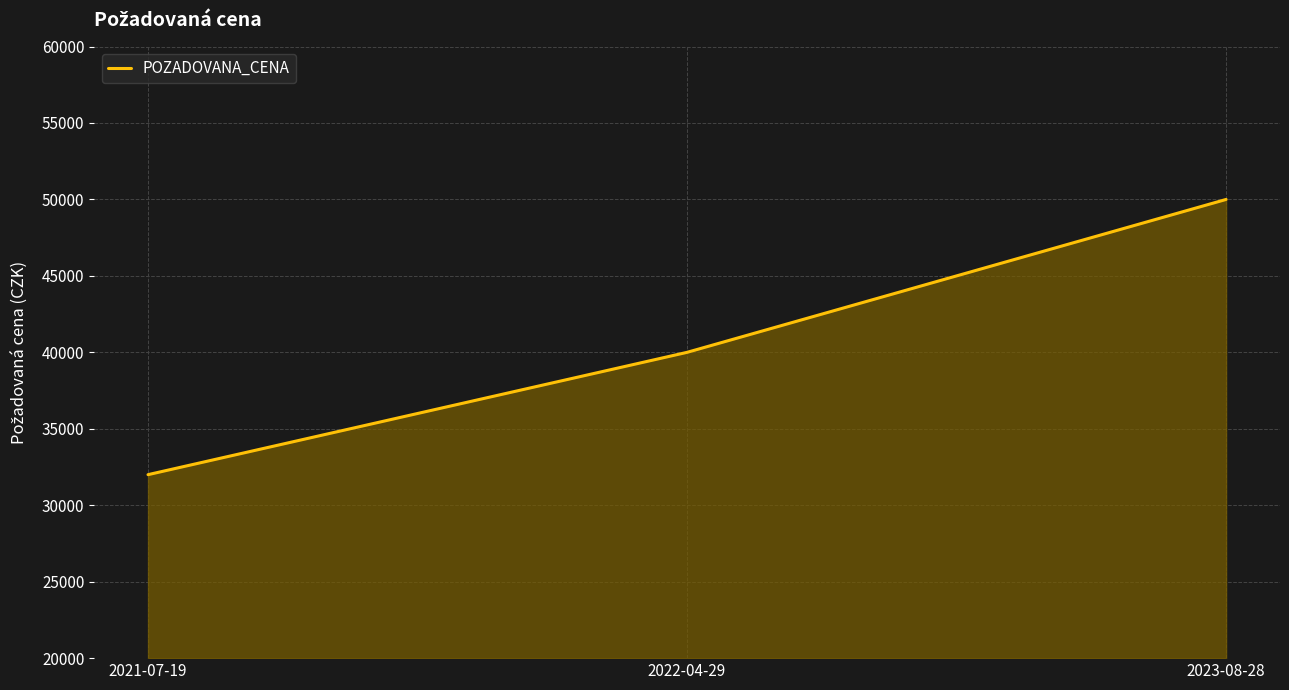

List the labels in order of value, smallest first.

2021-07-19, 2022-04-29, 2023-08-28